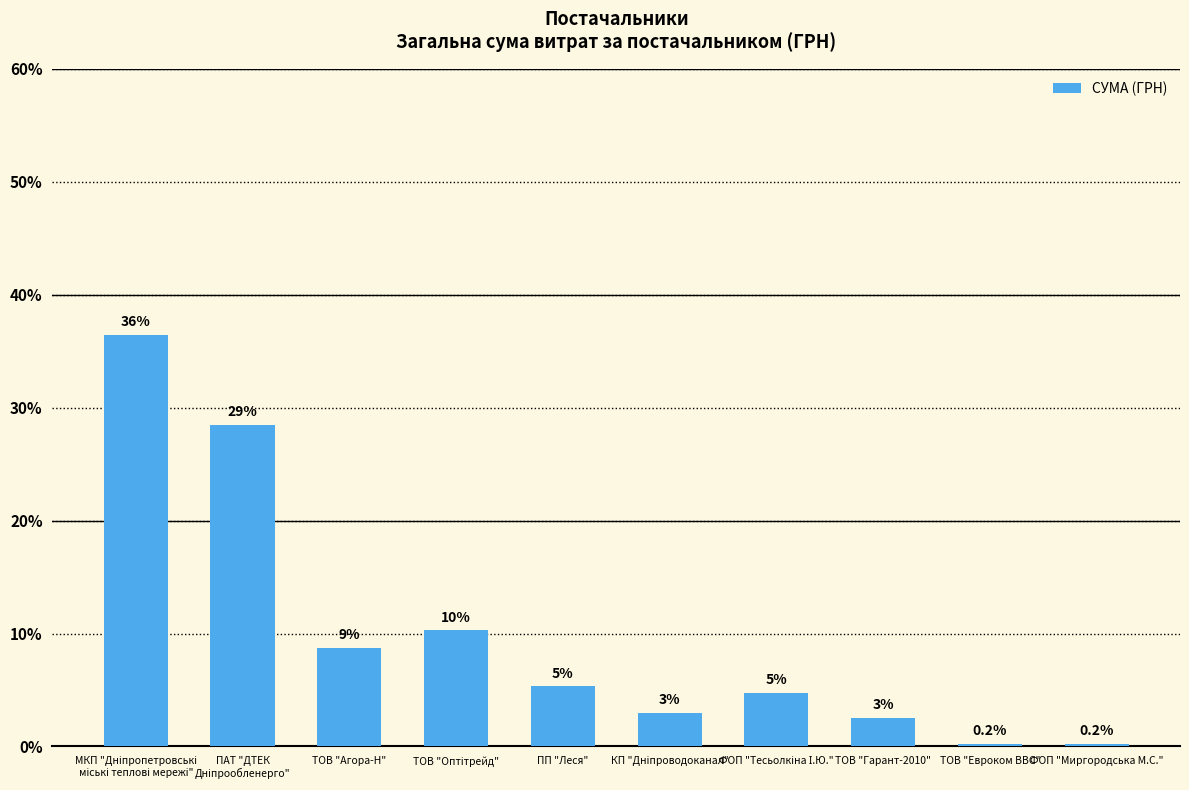

What is the label of the 4th bar from the left?

ТОВ "Оптітрейд"